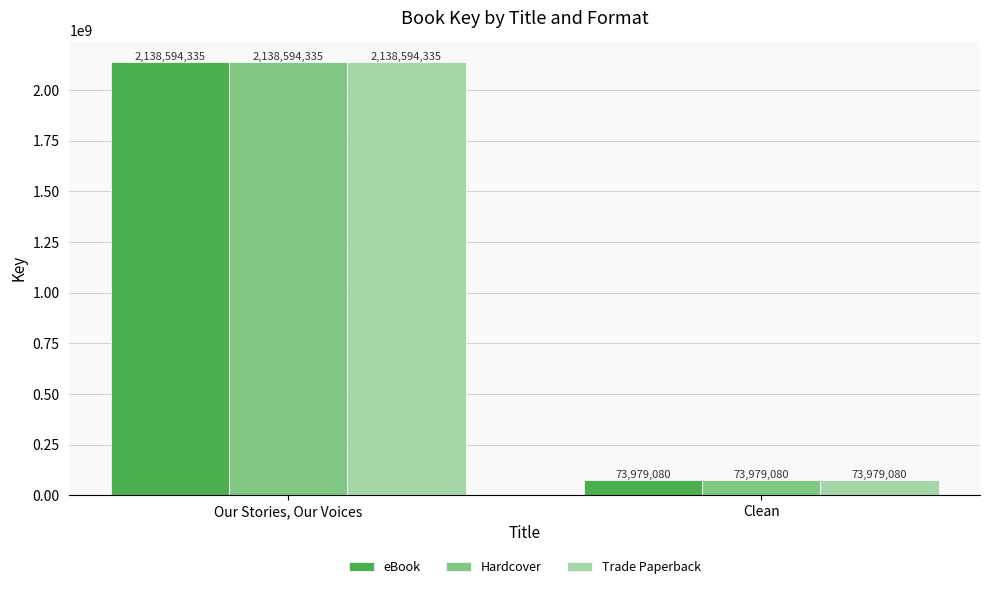

List the labels in order of eBook value, smallest first.

Clean, Our Stories, Our Voices